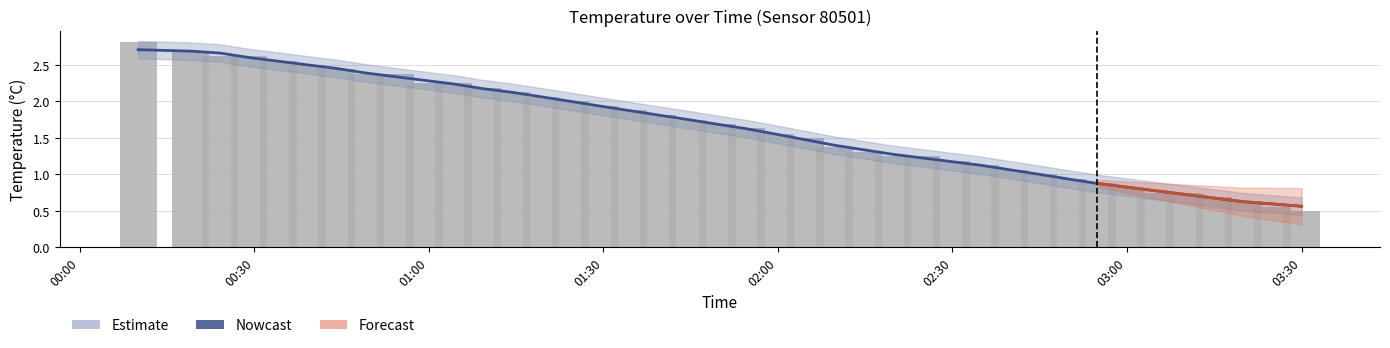

Does the chart contain stacked bars?

No